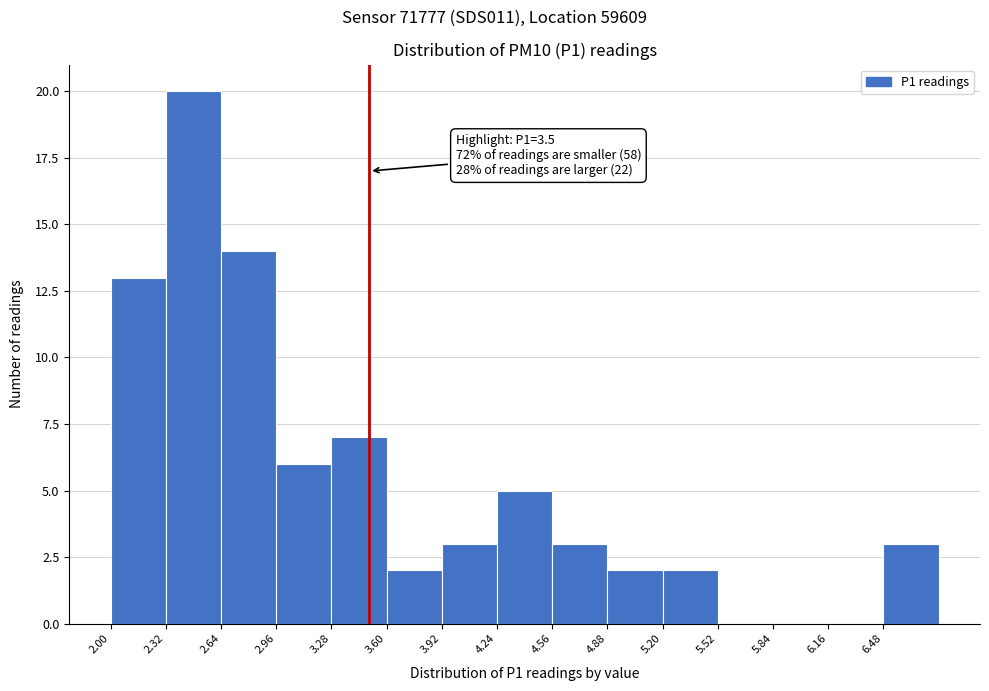

Which range on the x-axis has the tallest bar?

2.32 to 2.64